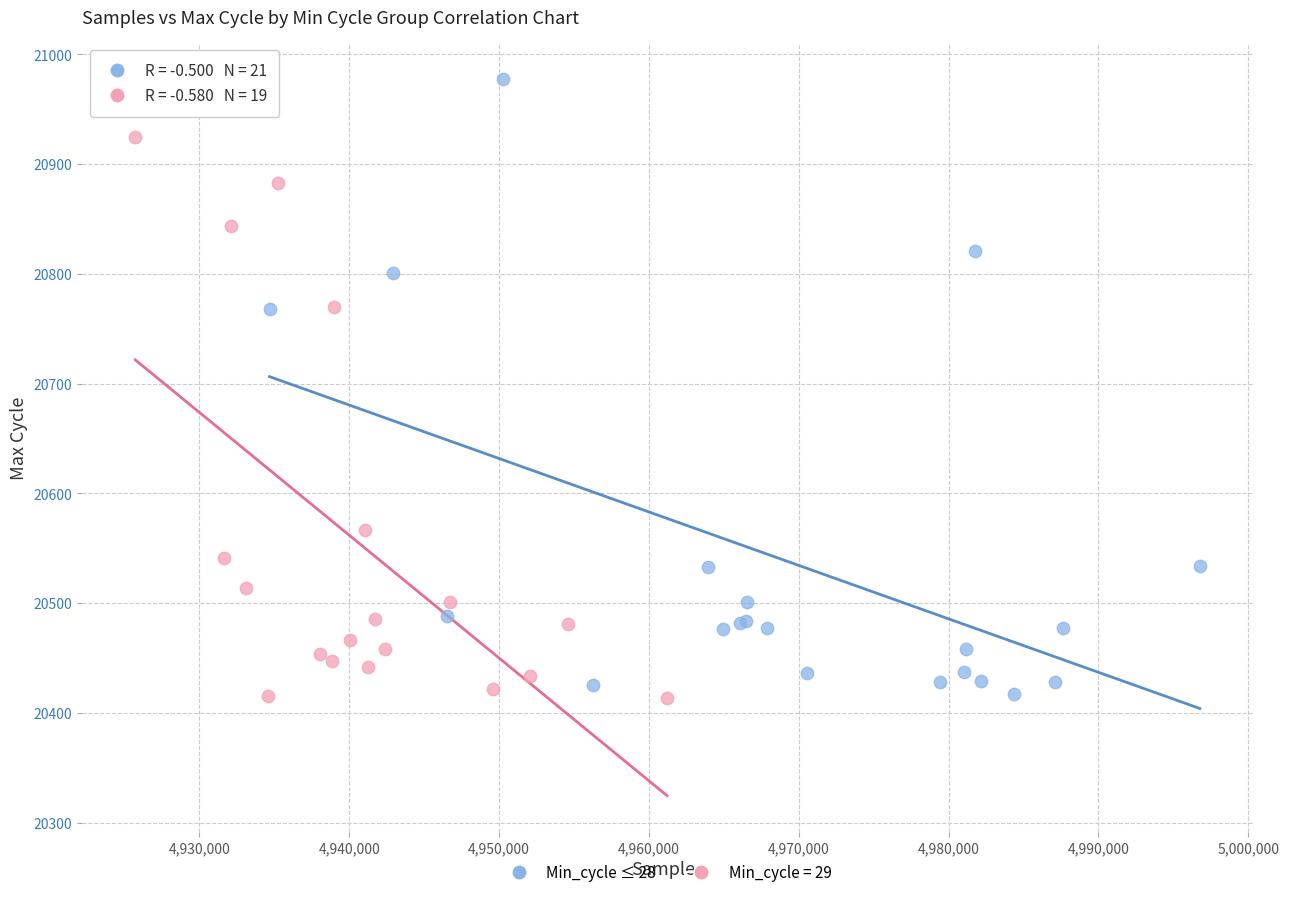

Which series has the widest spread of Y values?

Min_cycle ≤ 28